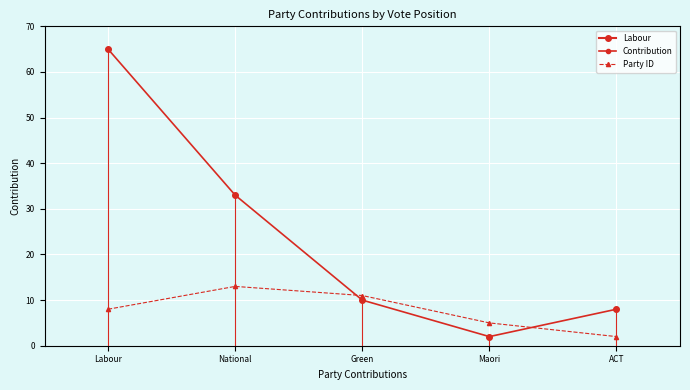

Reading right to left, what are all the values shown in this chart?

Contribution: ACT=8	Maori=2	Green=10	National=33	Labour=65
Party ID: ACT=2	Maori=5	Green=11	National=13	Labour=8